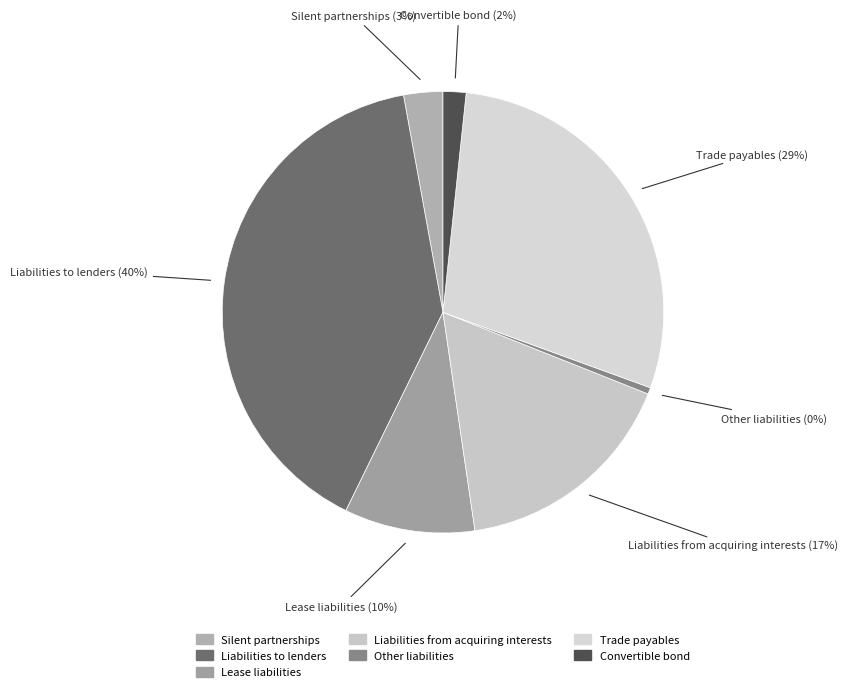

Rank the categories by value from lowest to highest.

Other liabilities, Convertible bond, Silent partnerships, Lease liabilities, Liabilities from acquiring interests, Trade payables, Liabilities to lenders